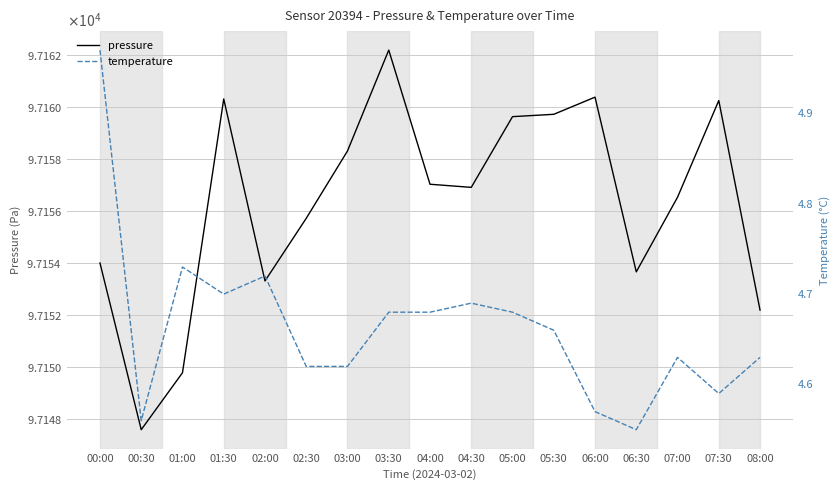

The pressure series shows 97153.7 at 06:30. True or false?

True